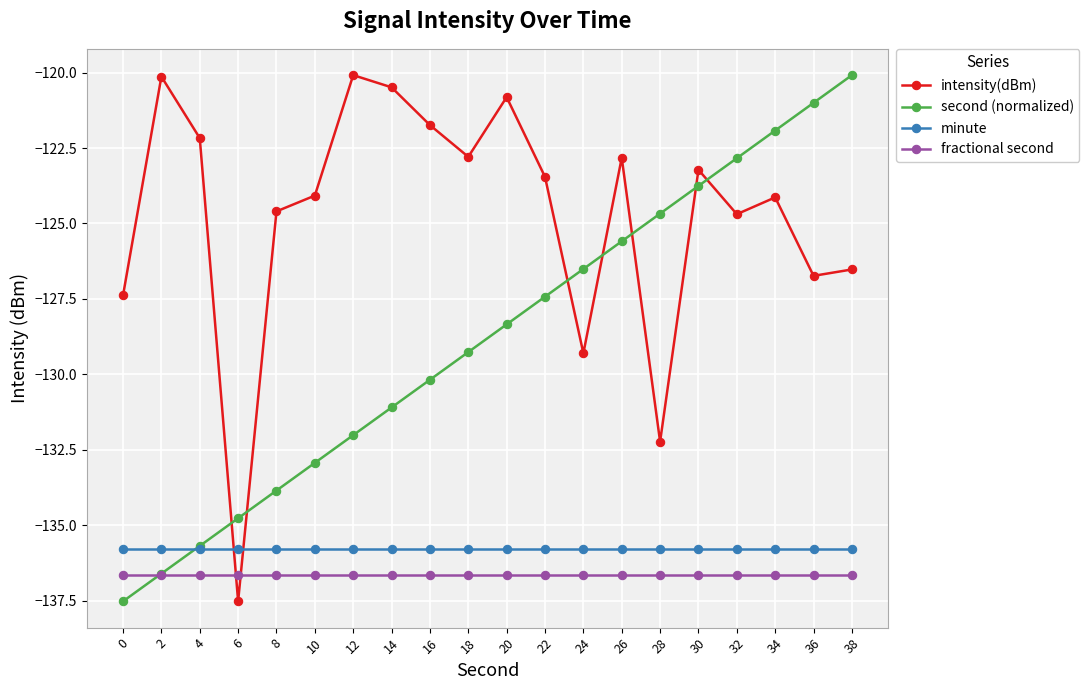

At which category does intensity(dBm) reach its first local valley?

6